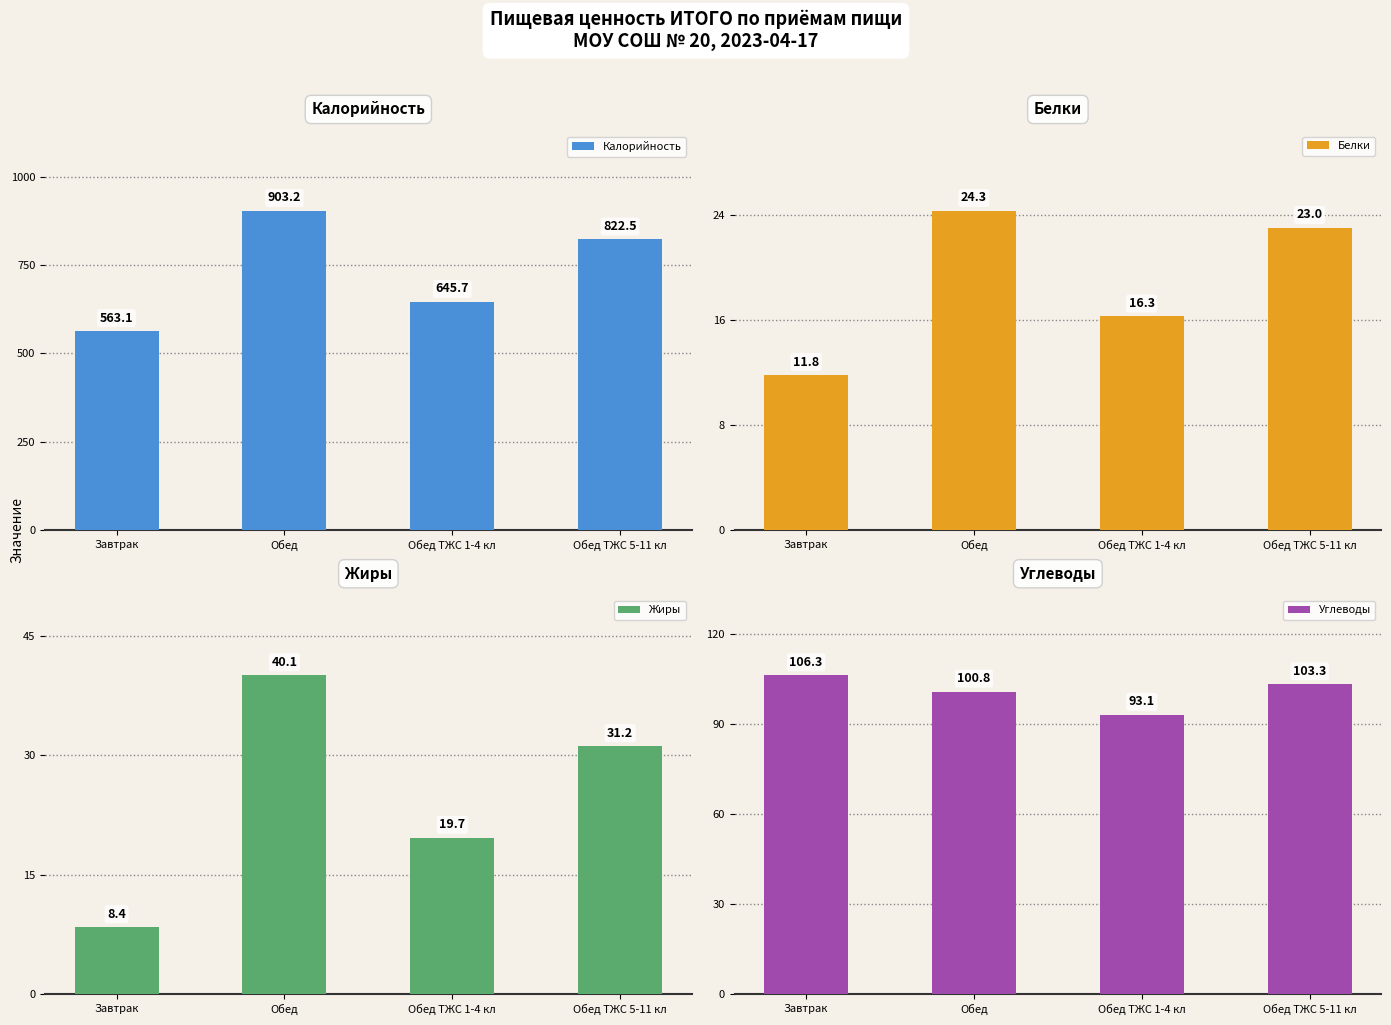

The value of Углеводы at Завтрак is 32.1. True or false?

False